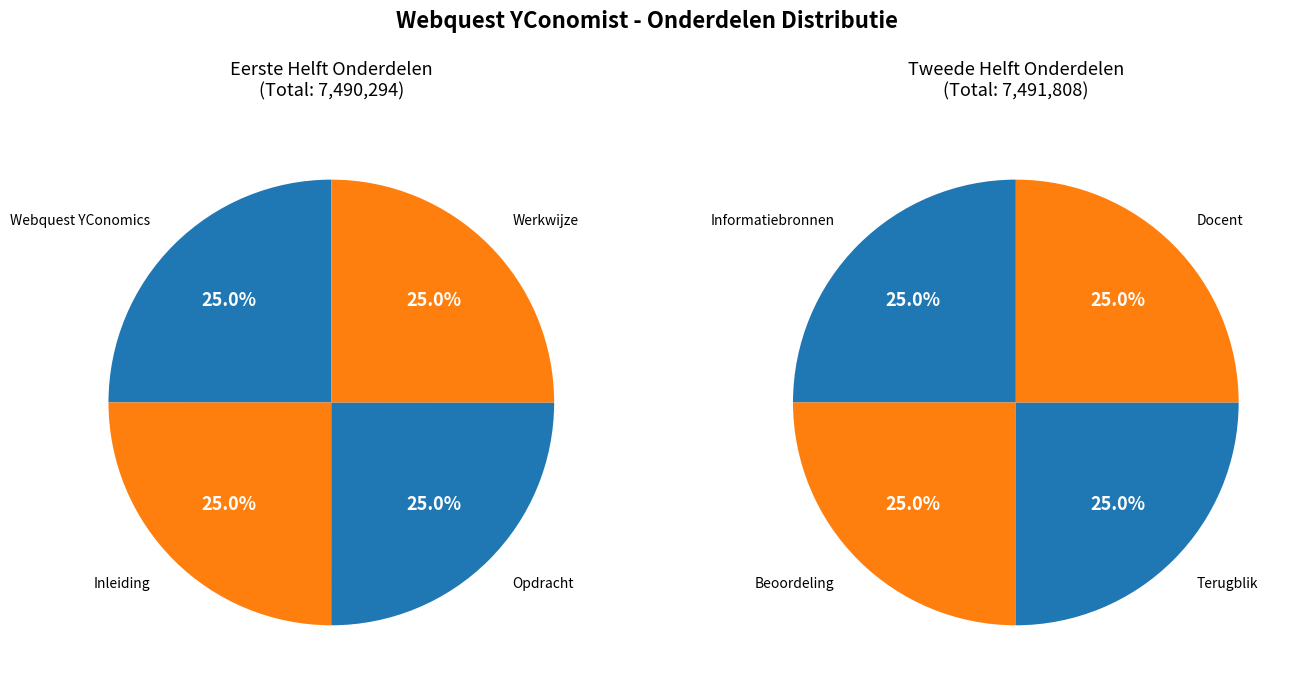

Do Beoordeling and Informatiebronnen together represent more than half of the pie?

No